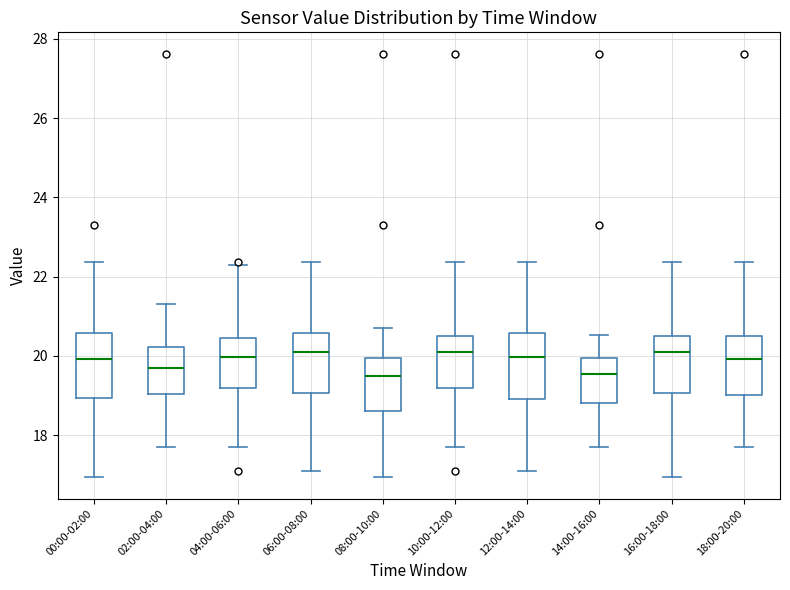

Where does the upper whisker of the box for 12:00-14:00 end on the y-axis? The values are not printed on the chart, so give them approximately, as read against the axis.

22.4